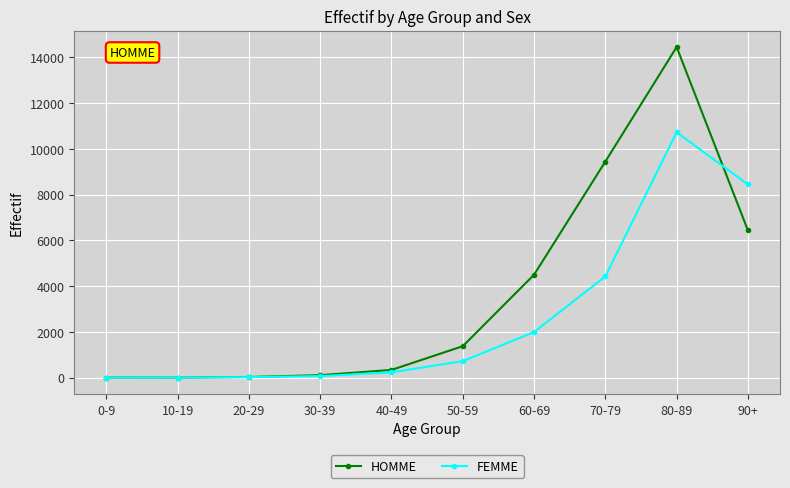

Rank the series by their average value, from highest to lowest.

HOMME, FEMME